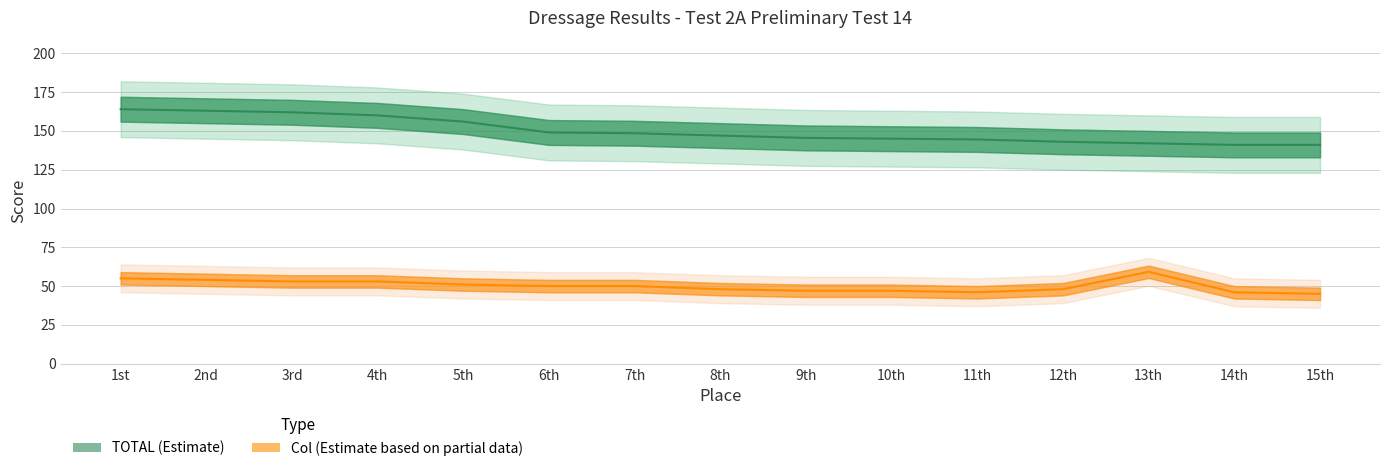

What is the approximate value of TOTAL at 8th?

147.0